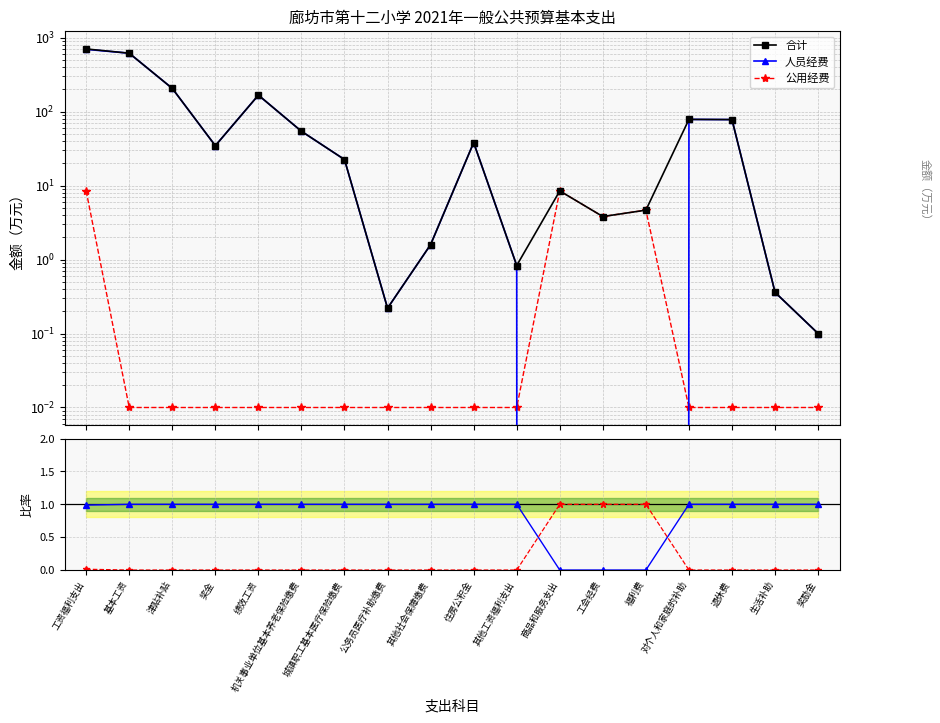

True or false: 公用经费 has a value of 0.0 at 城镇职工基本医疗保险缴费.

True